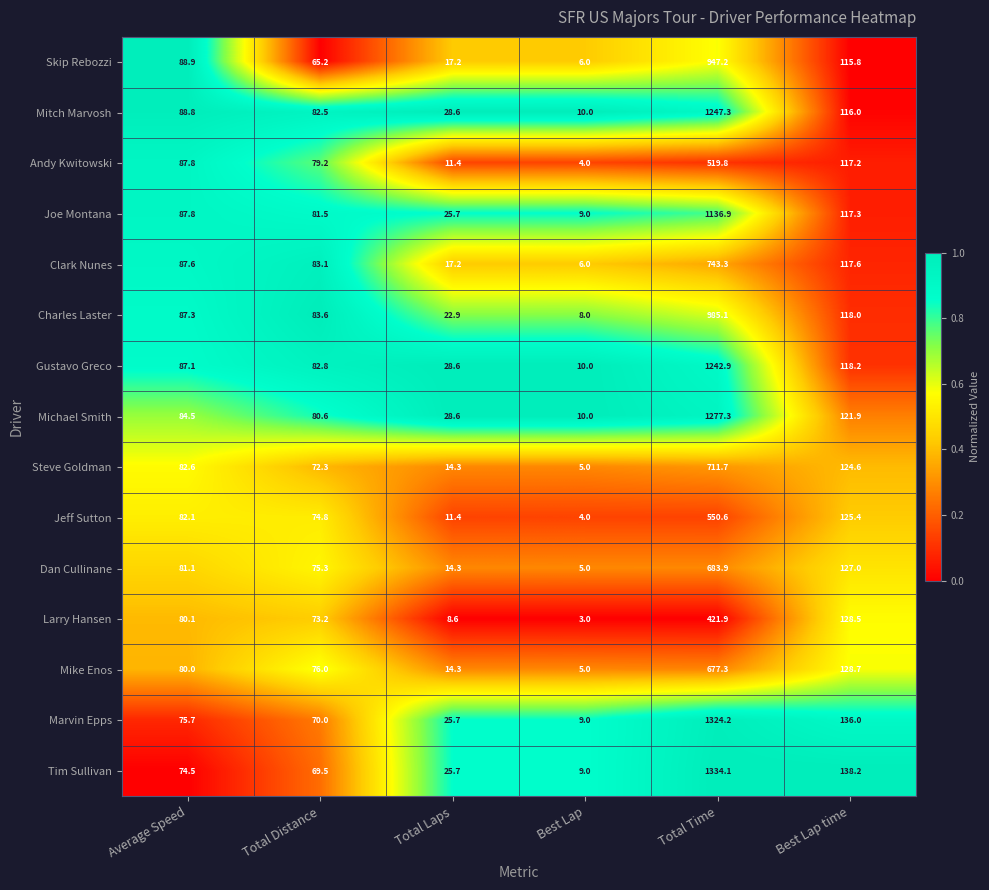

List the series in order of their peak value, highest first.

Tim Sullivan, Marvin Epps, Michael Smith, Mitch Marvosh, Gustavo Greco, Joe Montana, Charles Laster, Skip Rebozzi, Clark Nunes, Steve Goldman, Dan Cullinane, Mike Enos, Jeff Sutton, Andy Kwitowski, Larry Hansen